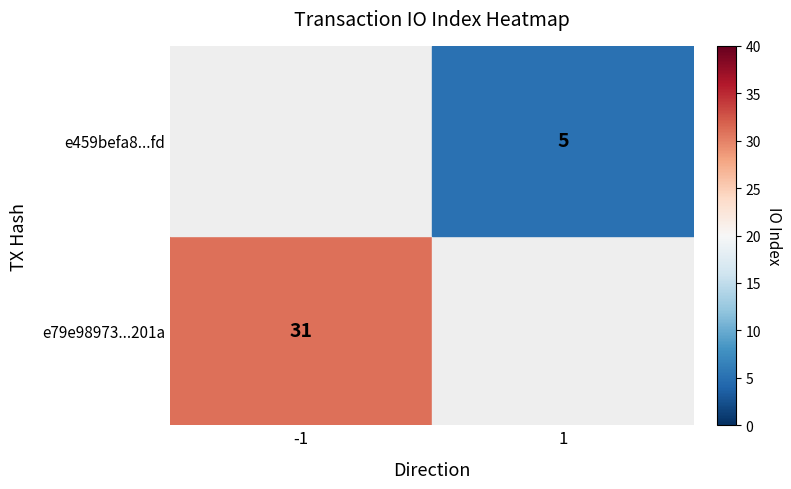

Reading left to right, transcribe all the data shown in this chart.

e79e98973257b165373c0be787063d78396201a: -1	31
e459befa8d003f7ea13ff3024945139e7a4b0fd: 1	5